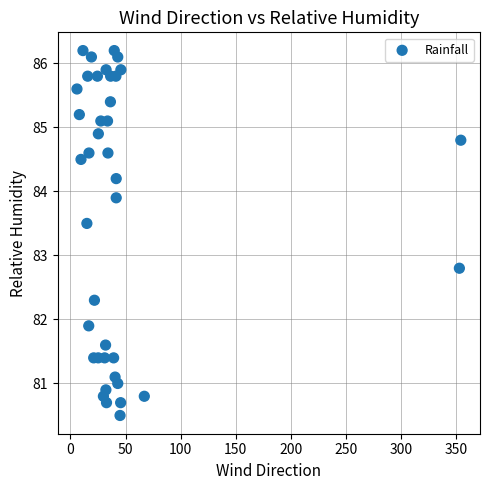

What is the range of Y values (max minus min)?

5.7